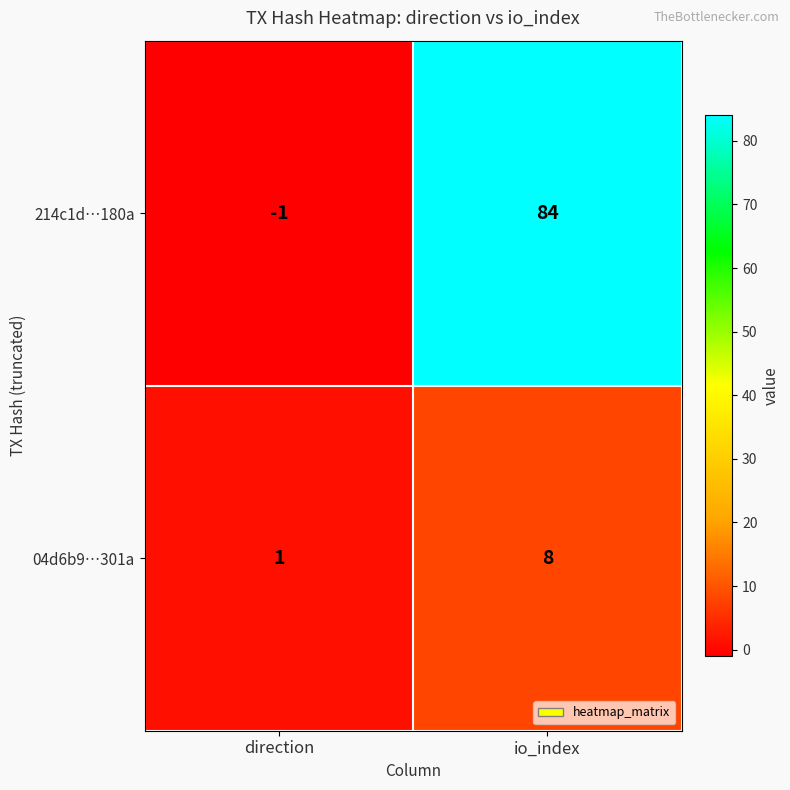

What is the difference between the maximum and minimum values in the 04d6b9…301a series?

7